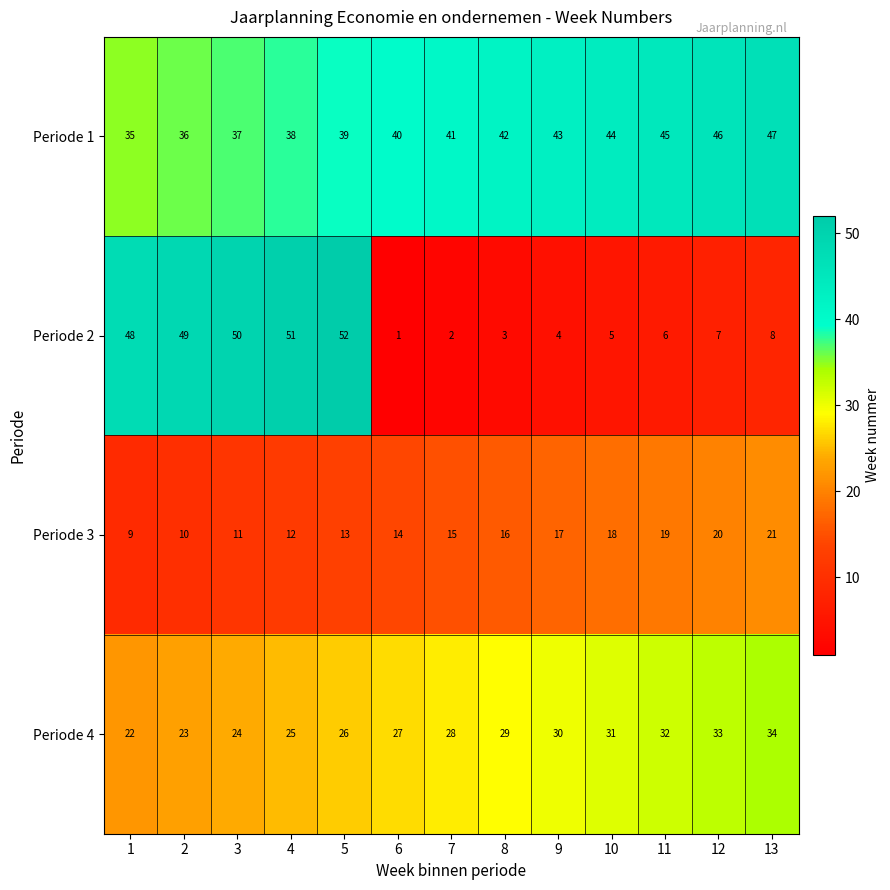

Which series has the largest total across all categories?

Periode 1